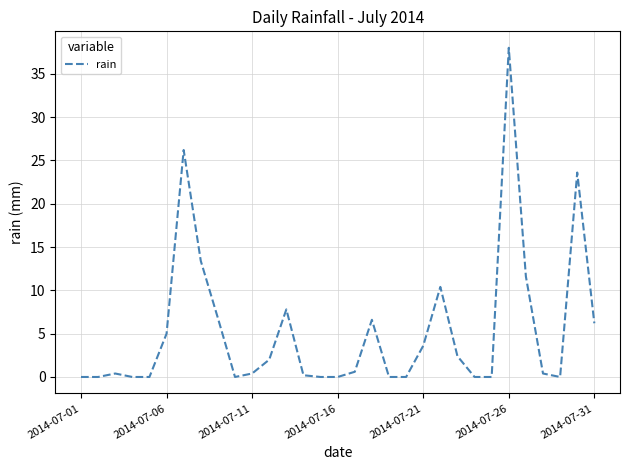

Reading left to right, list all the values displayed in this chart.

0.0	0.0	0.4	0.0	0.0	5.0	26.2	13.4	6.8	0.0	0.4	2.0	7.8	0.2	0.0	0.0	0.6	6.6	0.0	0.0	3.6	10.4	2.4	0.0	0.0	38.0	11.6	0.4	0.0	23.6	6.2